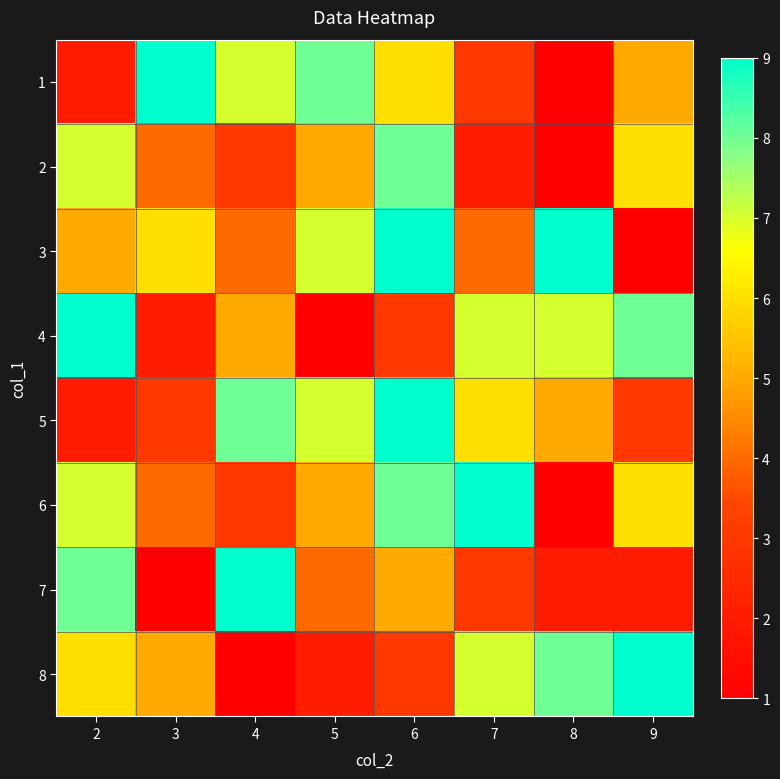

Reading left to right, transcribe all the data shown in this chart.

1: 2=2	3=9	4=7	5=8	6=6	7=3	8=1	9=5
2: 2=7	3=4	4=3	5=5	6=8	7=2	8=1	9=6
3: 2=5	3=6	4=4	5=7	6=9	7=4	8=9	9=1
4: 2=9	3=2	4=5	5=1	6=3	7=7	8=7	9=8
5: 2=2	3=3	4=8	5=7	6=9	7=6	8=5	9=3
6: 2=7	3=4	4=3	5=5	6=8	7=9	8=1	9=6
7: 2=8	3=1	4=9	5=4	6=5	7=3	8=2	9=2
8: 2=6	3=5	4=1	5=2	6=3	7=7	8=8	9=9